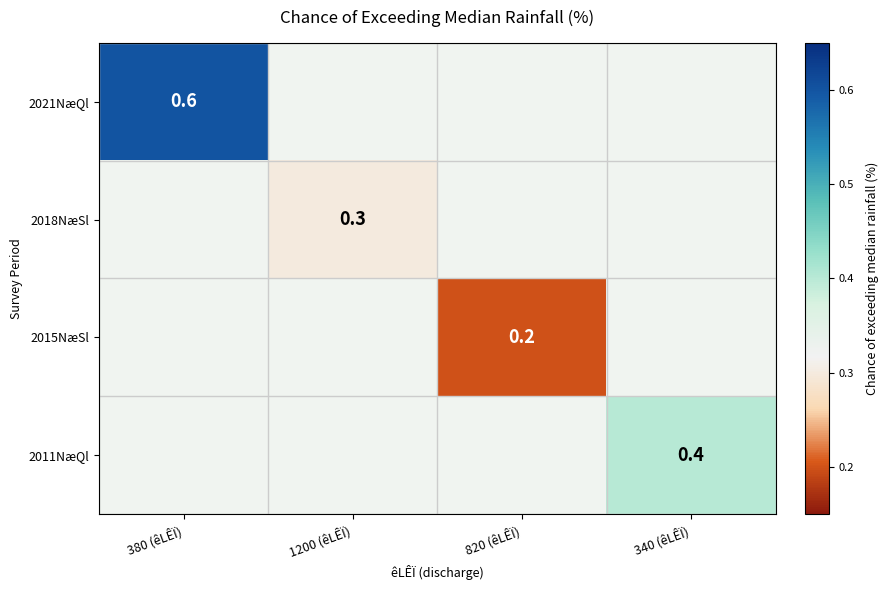

Is the value of 2011NæQl at 340 (êLÊÏ) greater than the value of 2015NæSl at 820 (êLÊÏ)?

Yes